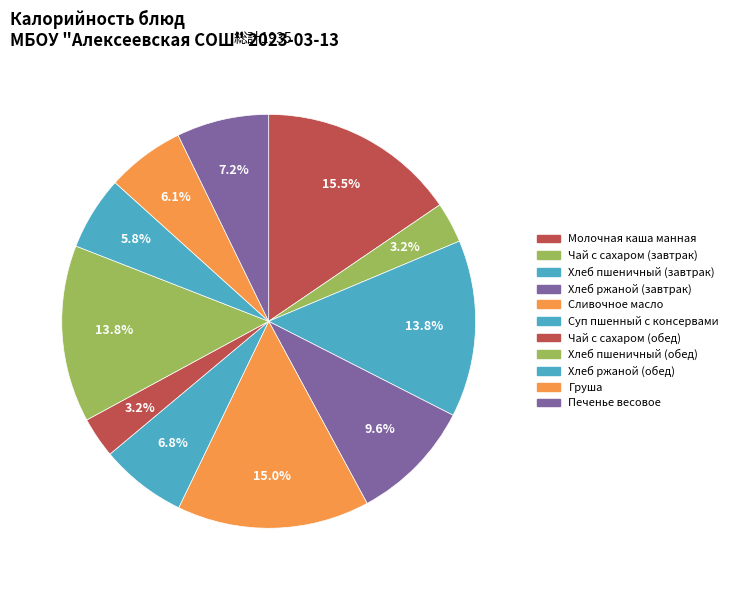

True or false: Сливочное масло accounts for 15% of the total.

True